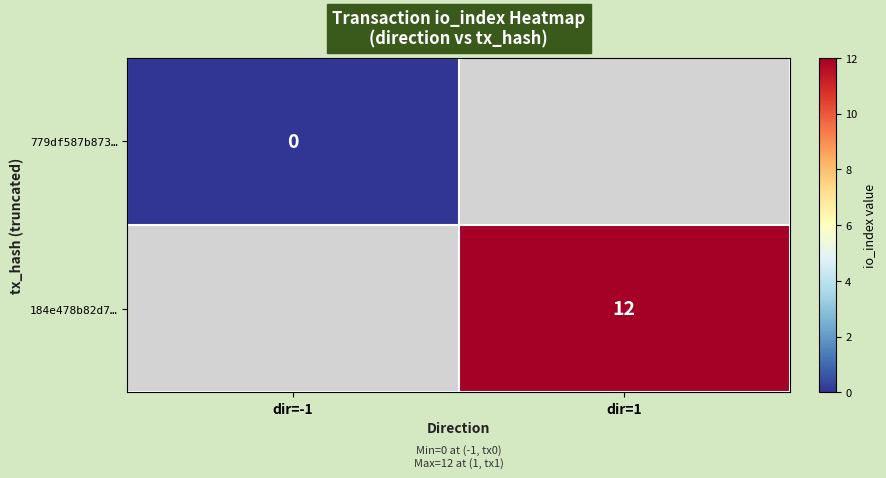

Is the value of 779df587b873… at dir=-1 greater than the value of 184e478b82d7… at dir=1?

No